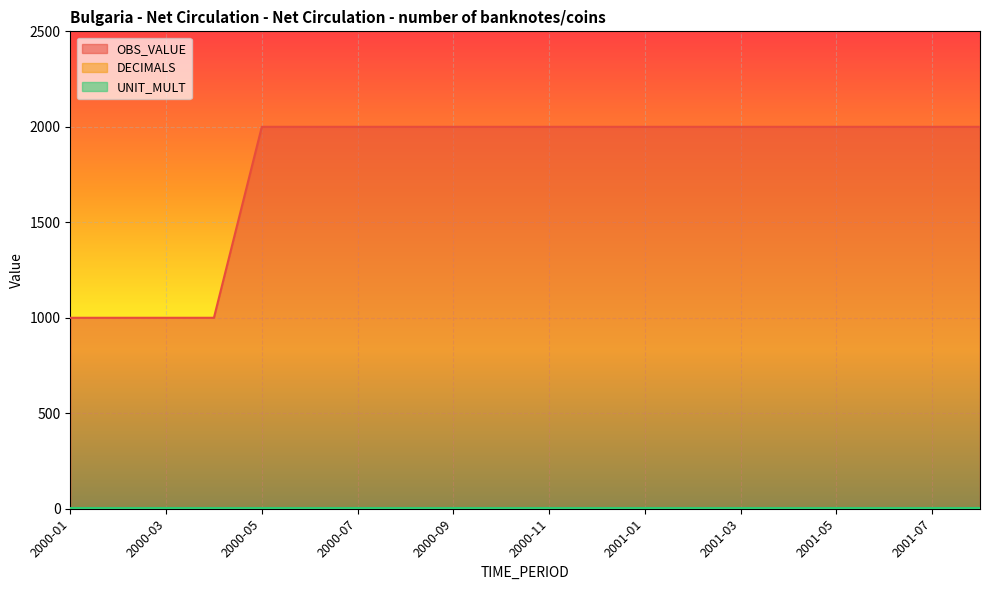

Which series has the largest total across all categories?

OBS_VALUE